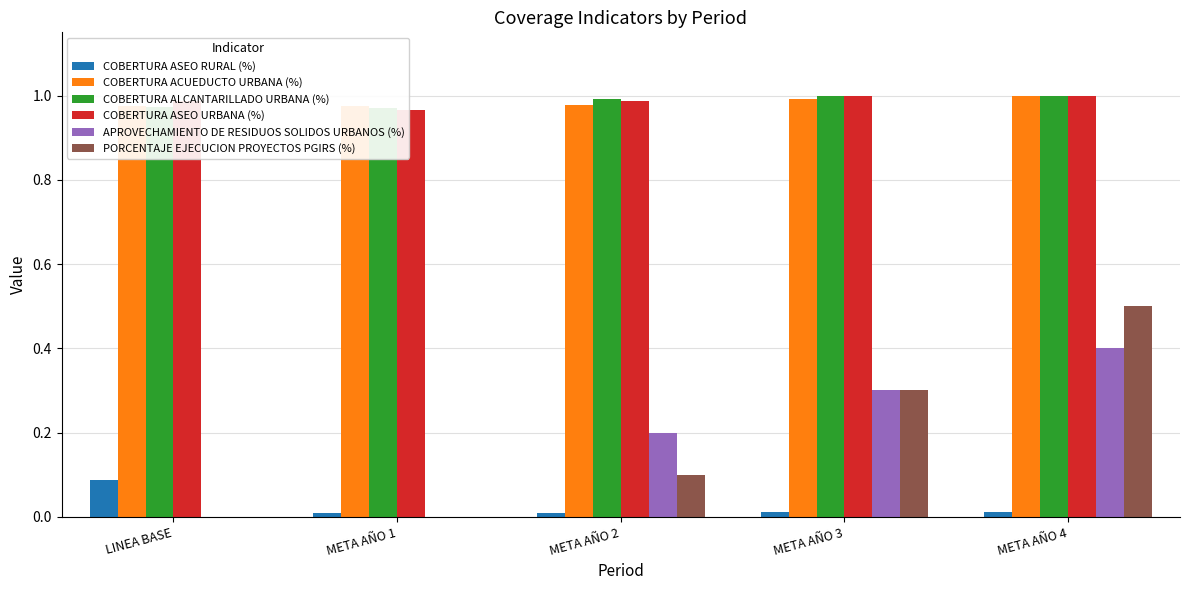

Between META AÑO 2 and META AÑO 1, which is larger?

META AÑO 2